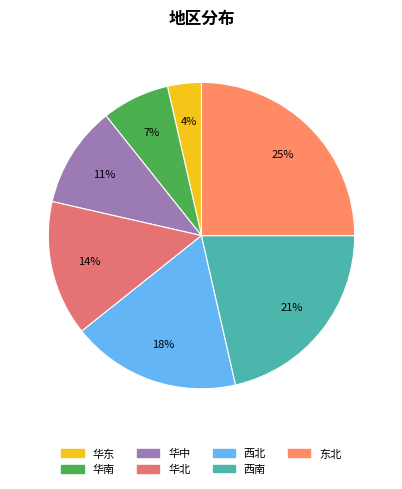

What is the ratio of the value at 西南 to the value at 华南?

3.0